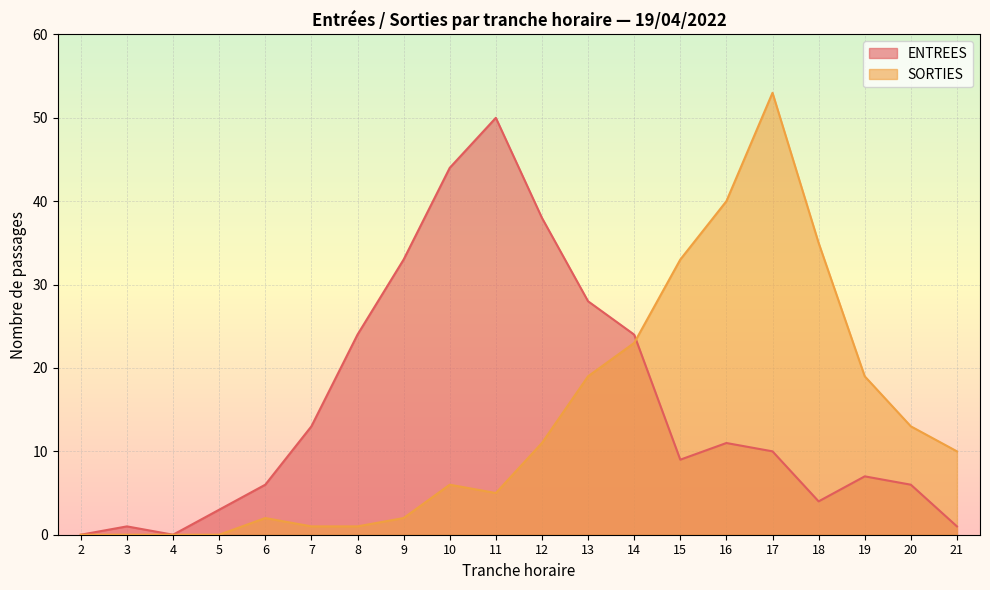

What is the value of the ENTREES point at the 7th from the left?

24